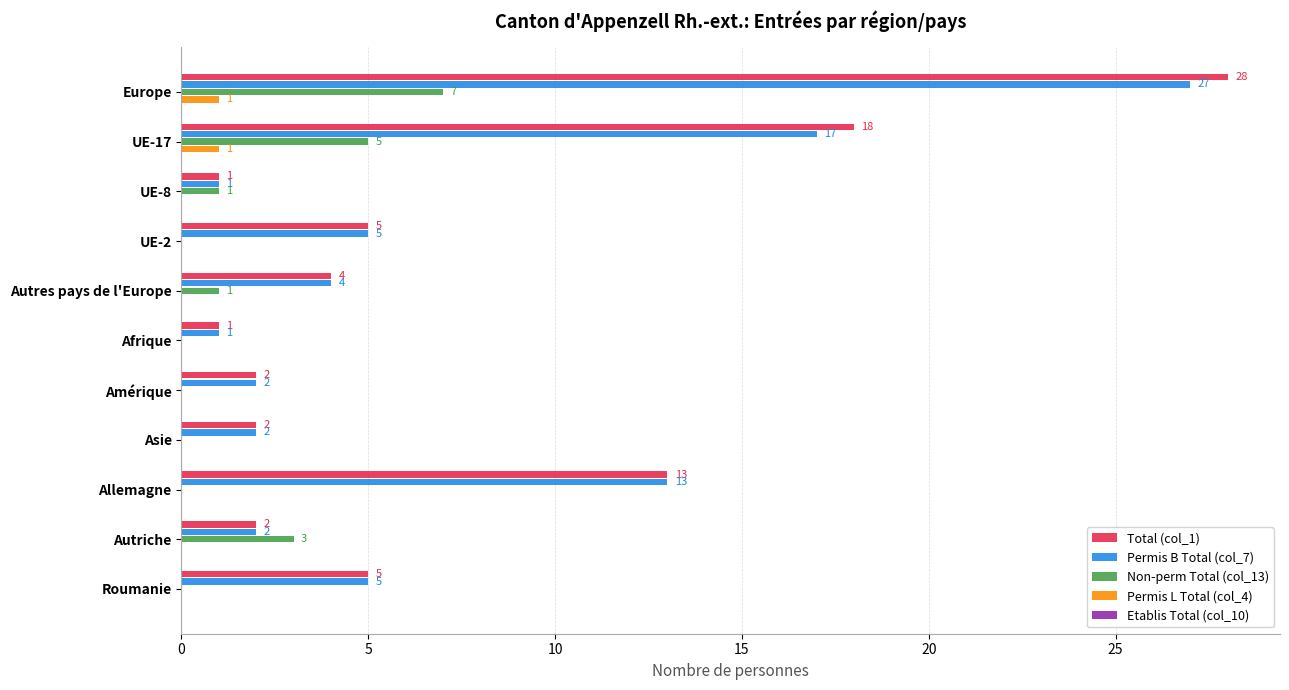

What is the sum of all Non-perm Total (col_13) values?

17